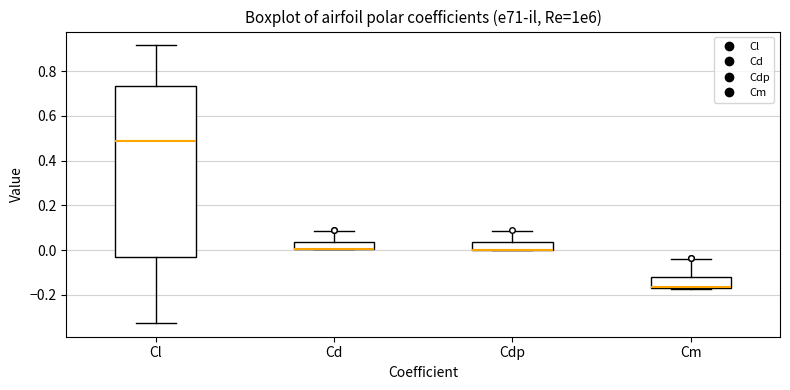

Reading left to right, transcribe this box plot: for each box, give where its median line is, the range the box spans, and where its two whiskers end, as read against the y-axis. The values are not printed on the chart, so give them approximately, as read against the axis.

Cl: median 0.48, box -0.02 to 0.74, whiskers -0.32 to 0.92
Cd: median 0.00 (drawn on the box's lower edge), box 0.00 to 0.04, whiskers 0.00 to 0.08
Cdp: median 0.00 (drawn on the box's lower edge), box 0.00 to 0.04, whiskers 0.00 to 0.08
Cm: median -0.16 (drawn on the box's lower edge), box -0.18 to -0.12, whiskers -0.18 to -0.04